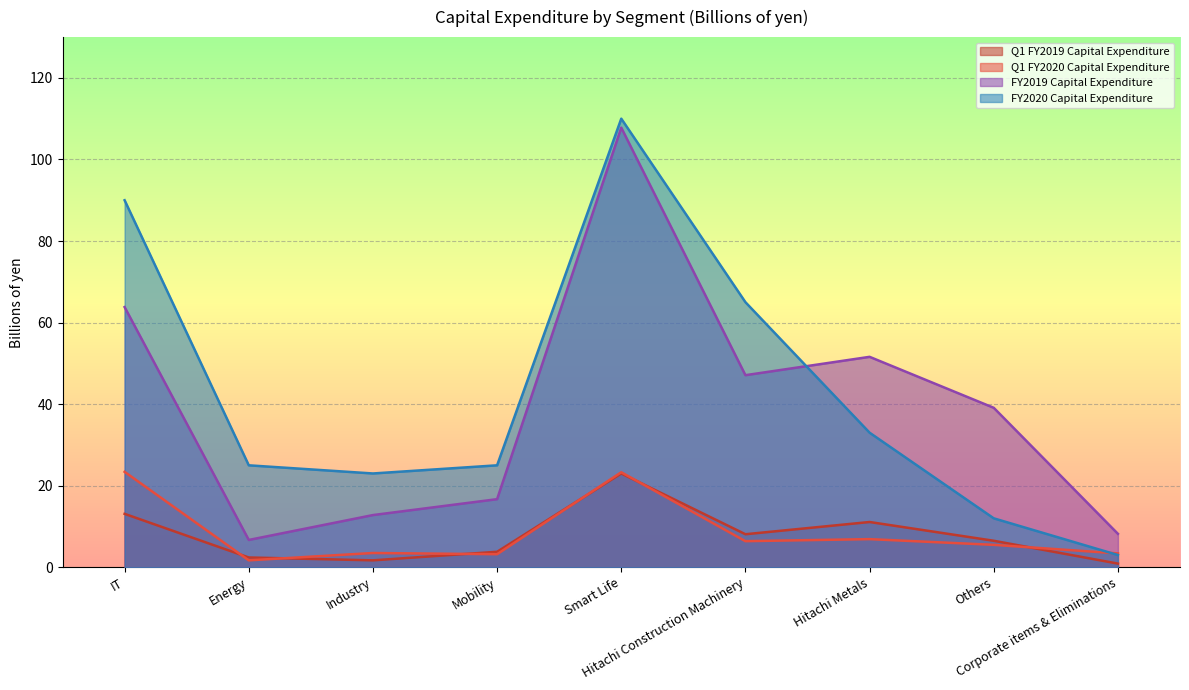

The Q1 FY2020 Capital Expenditure series shows 31.6 at IT. True or false?

False